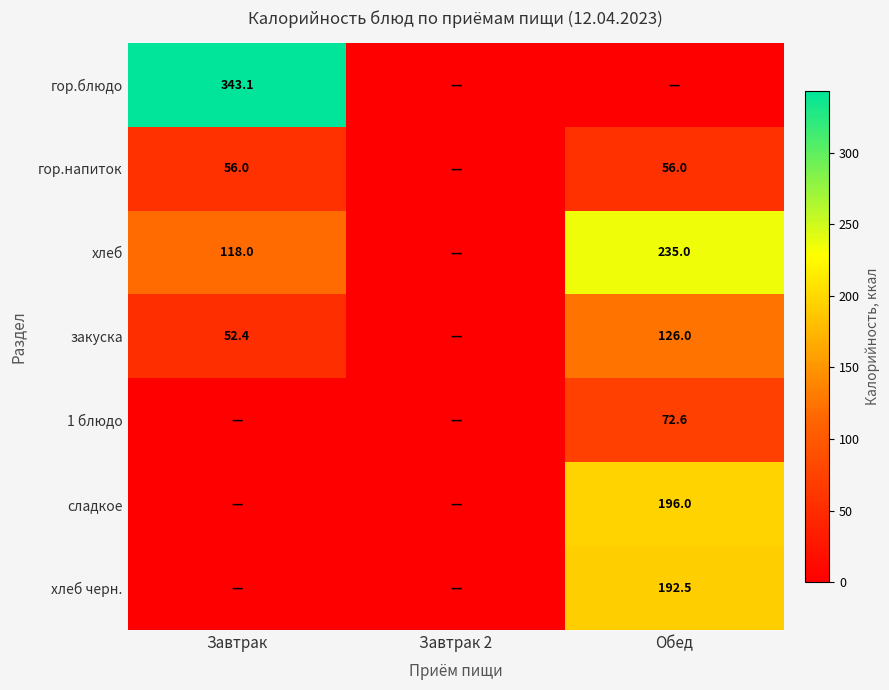

Is the value of закуска at Обед greater than the value of хлеб черн. at Обед?

No